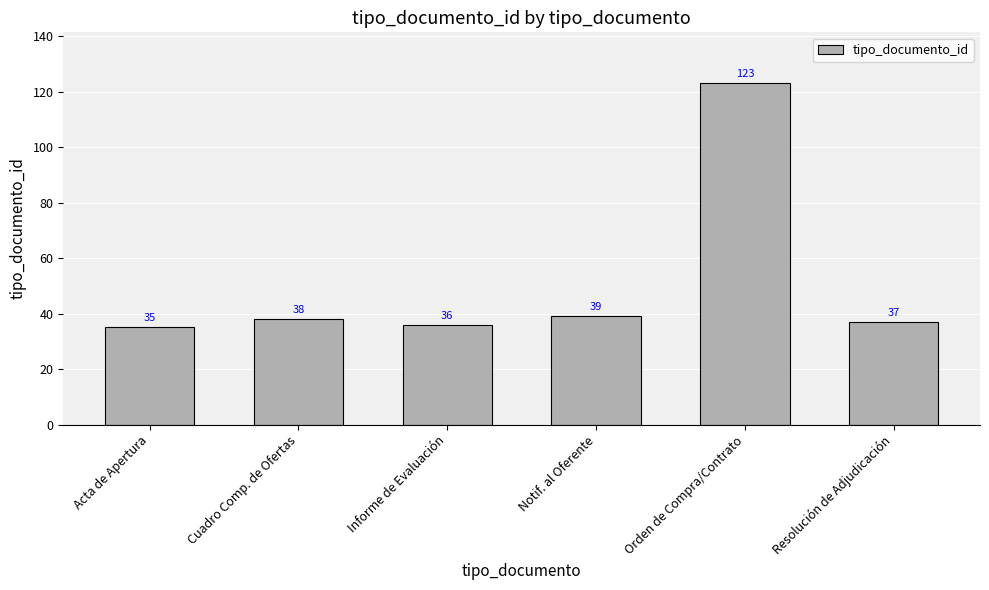

How many bars are there in total?

6